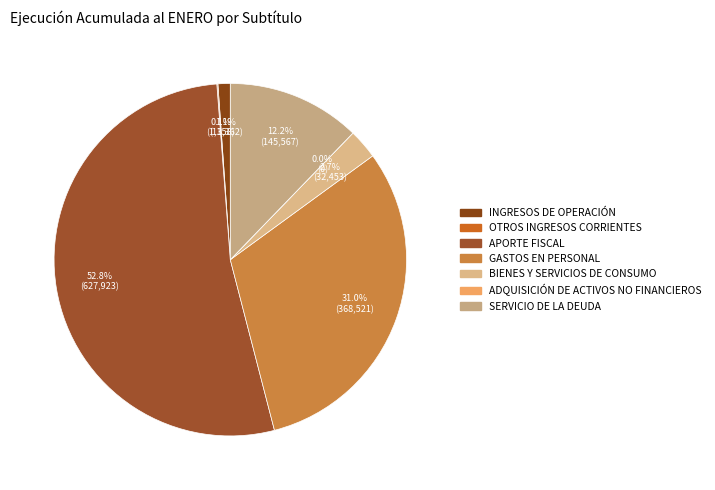

The OTROS INGRESOS CORRIENTES slice represents 1% of the pie. True or false?

False